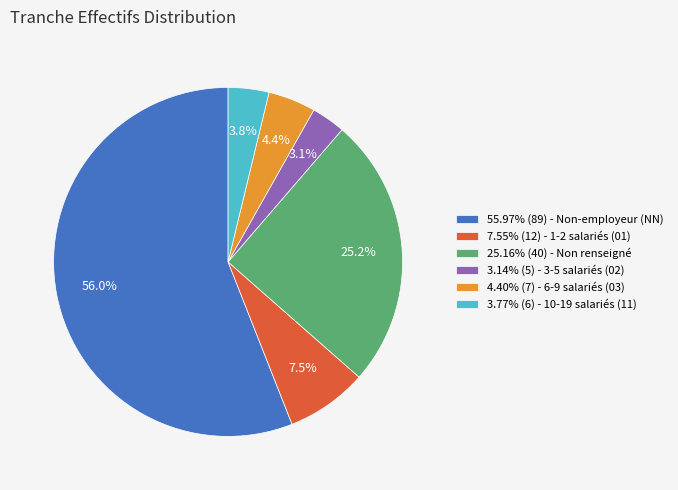

Approximately how many times larger is the value at 3.14% (5) - 3-5 salariés (02) compared to 7.55% (12) - 1-2 salariés (01)?

0.4